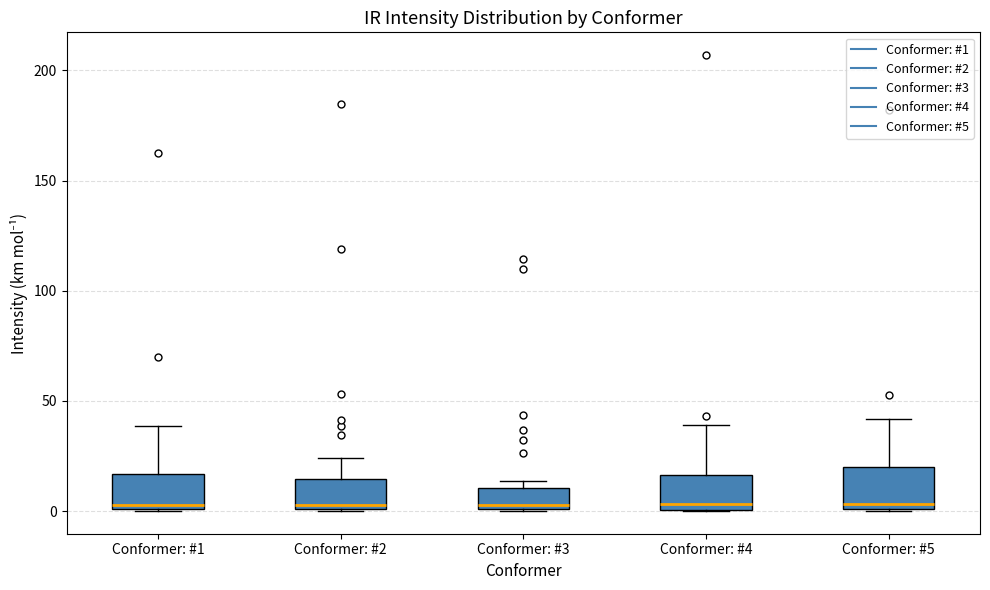

Where does the upper whisker of the box for Conformer: #5 end on the y-axis? The values are not printed on the chart, so give them approximately, as read against the axis.

40